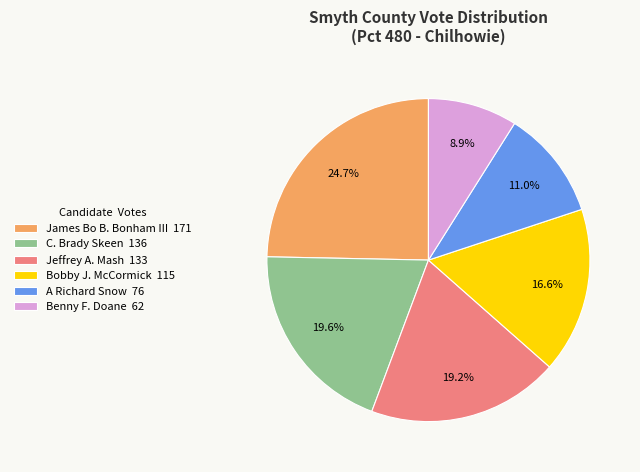

Does Jeffrey A. Mash represent more than half of the total?

No